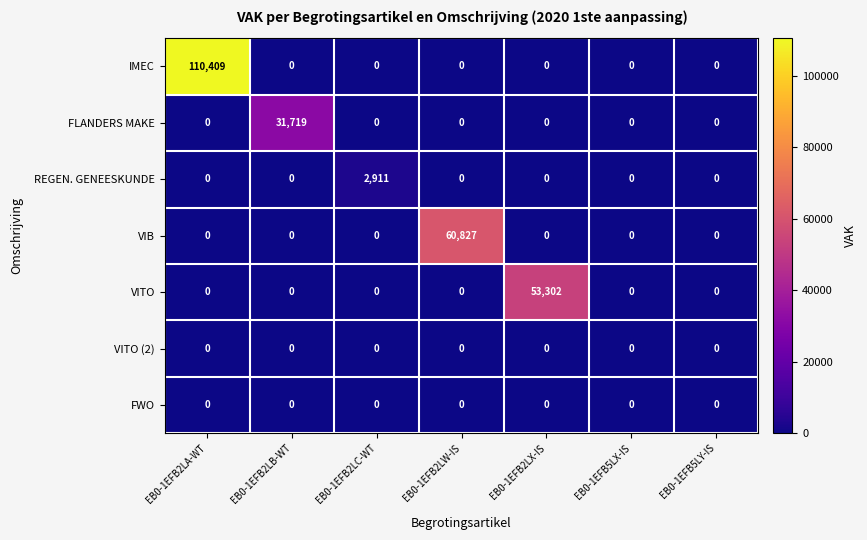

Is it true that VIB equals -30492 at EB0-1EFB2LA-WT?

False